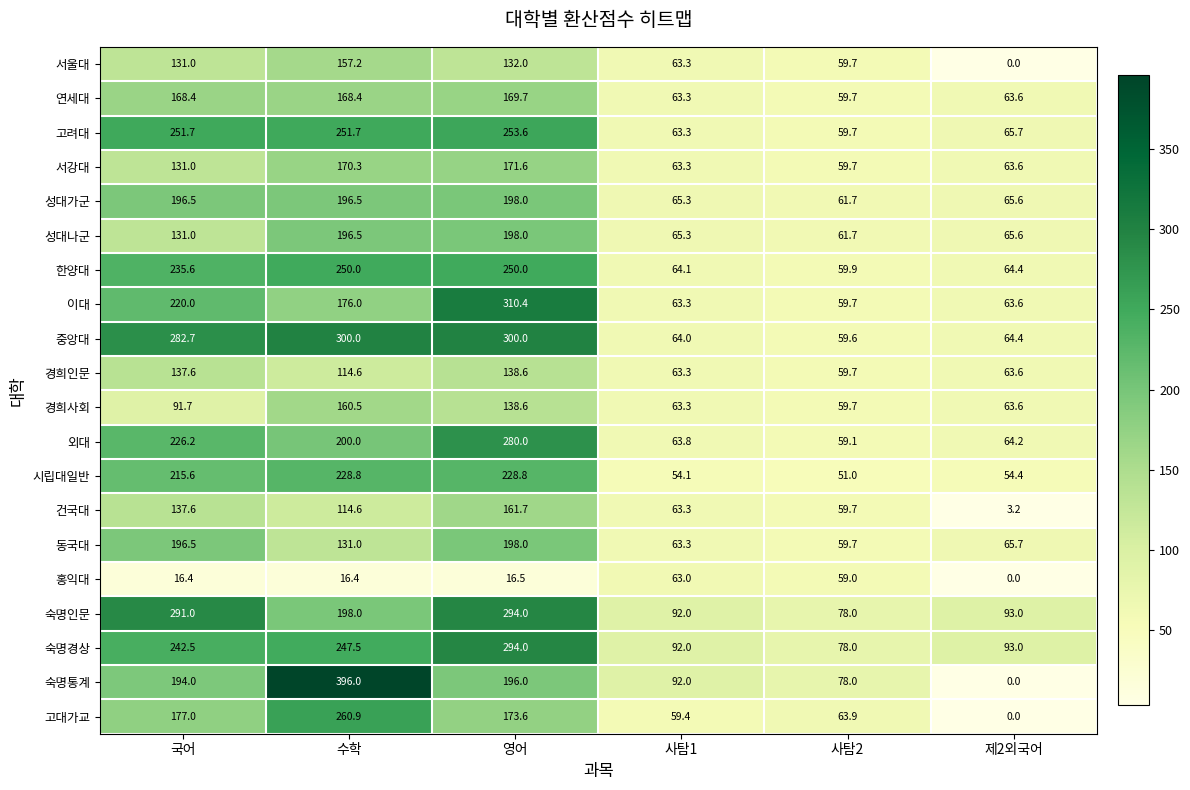

What is the sum of the 고대가교 values at 제2외국어 and 영어?

173.6